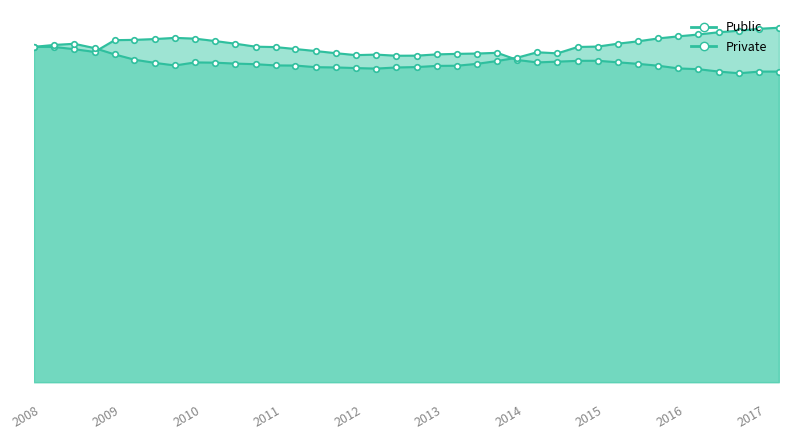

Does the chart display data point markers on the line(s)?

Yes